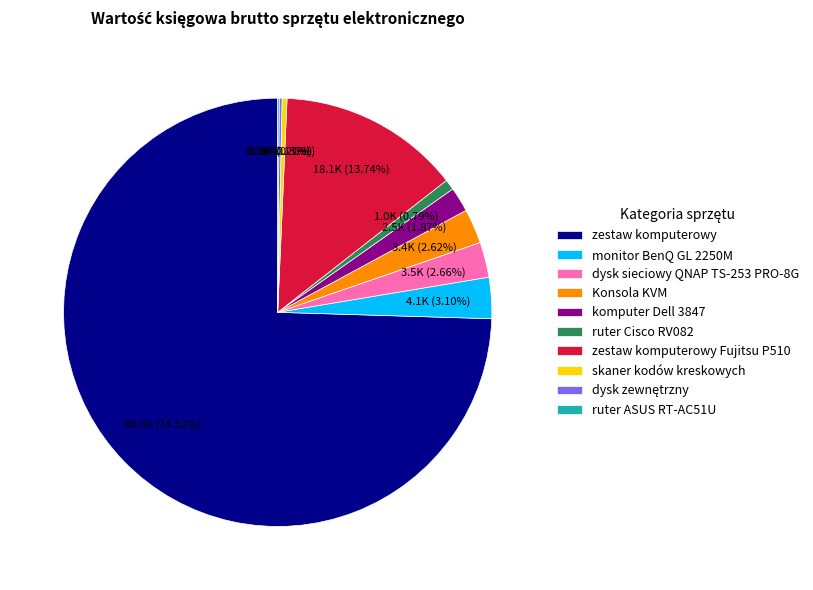

To the nearest percent, what percentage of the pie is monitor BenQ GL 2250M?

3%